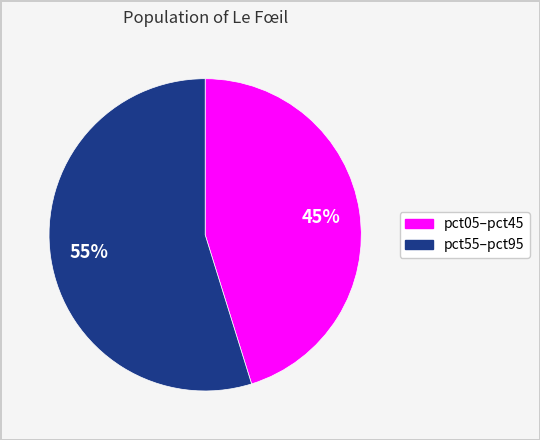

Count the number of slices in the pie.

2